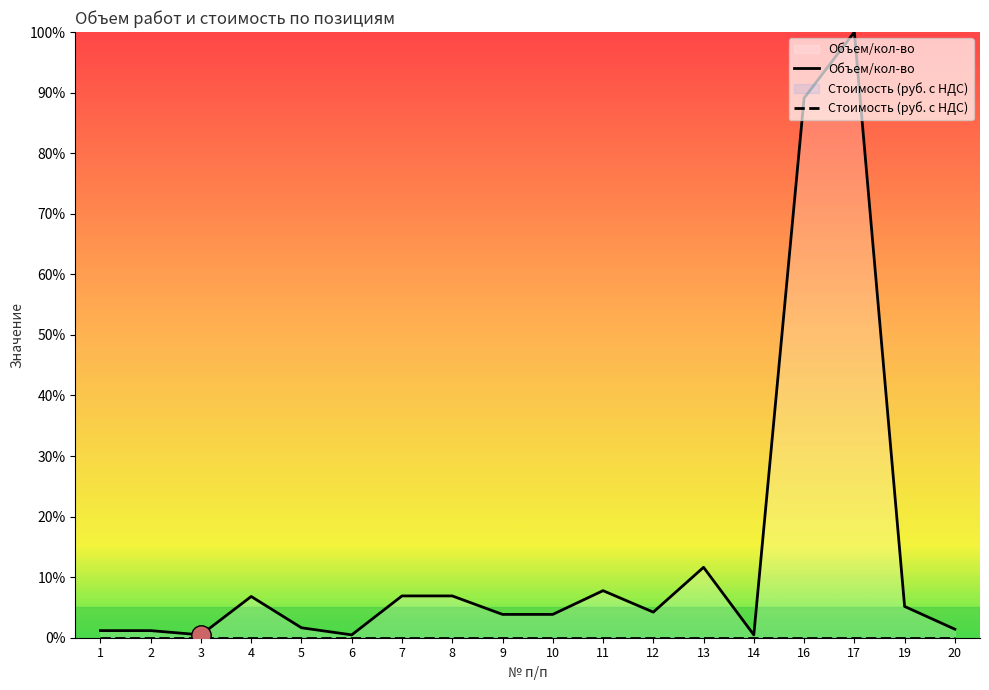

Reading left to right, transcribe all the data shown in this chart.

Объем/кол-во: 1.2	1.2	0.5	6.8	1.6	0.5	6.9	6.9	3.8	3.8	7.8	4.2	11.6	0.5	89.1	100.0	5.2	1.4
Стоимость (руб. с НДС): 0.0	0.0	0.0	0.0	0.0	0.0	0.0	0.0	0.0	0.0	0.0	0.0	0.0	0.0	0.0	0.0	0.0	0.0